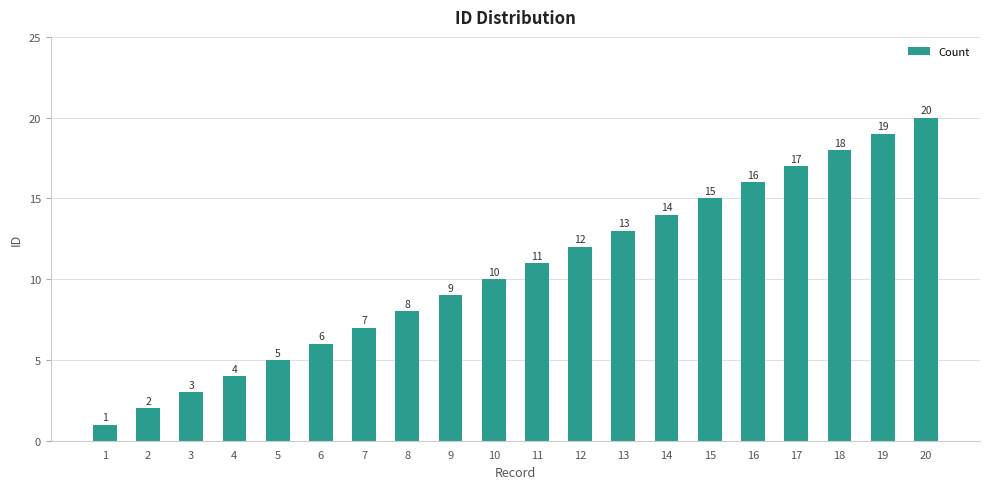

Are the bars grouped side by side (vs. stacked)?

No